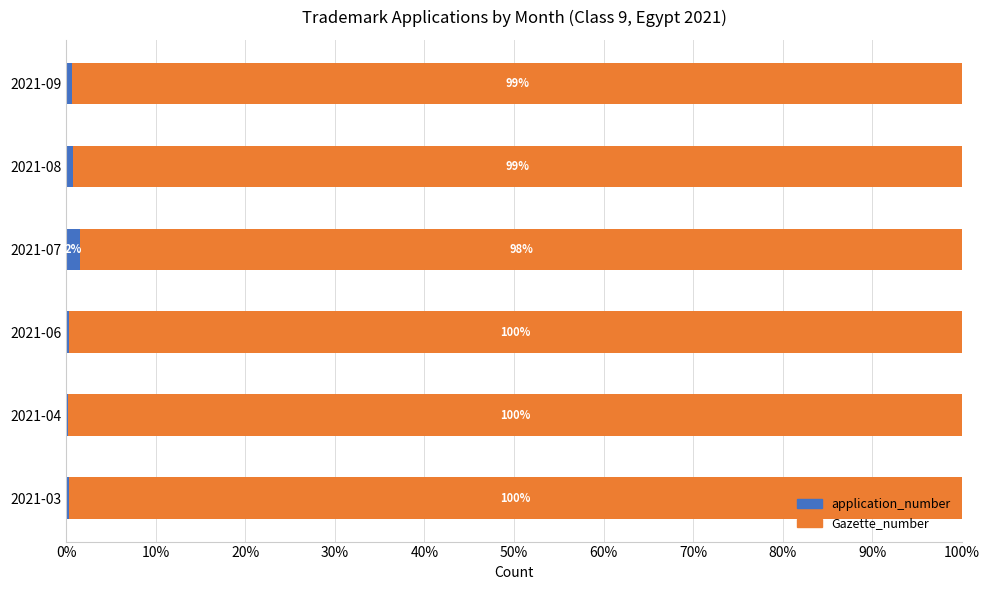

How many application_number values are between 0 and 1?

5